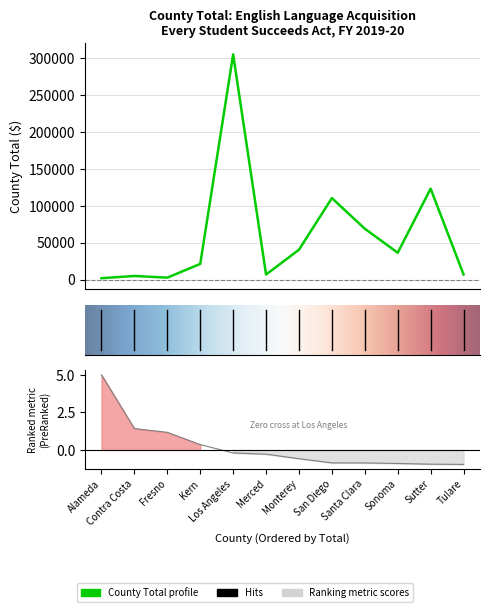

List the labels in order of value, largest first.

Los Angeles, Sutter, San Diego, Santa Clara, Monterey, Sonoma, Kern, Tulare, Merced, Contra Costa, Fresno, Alameda